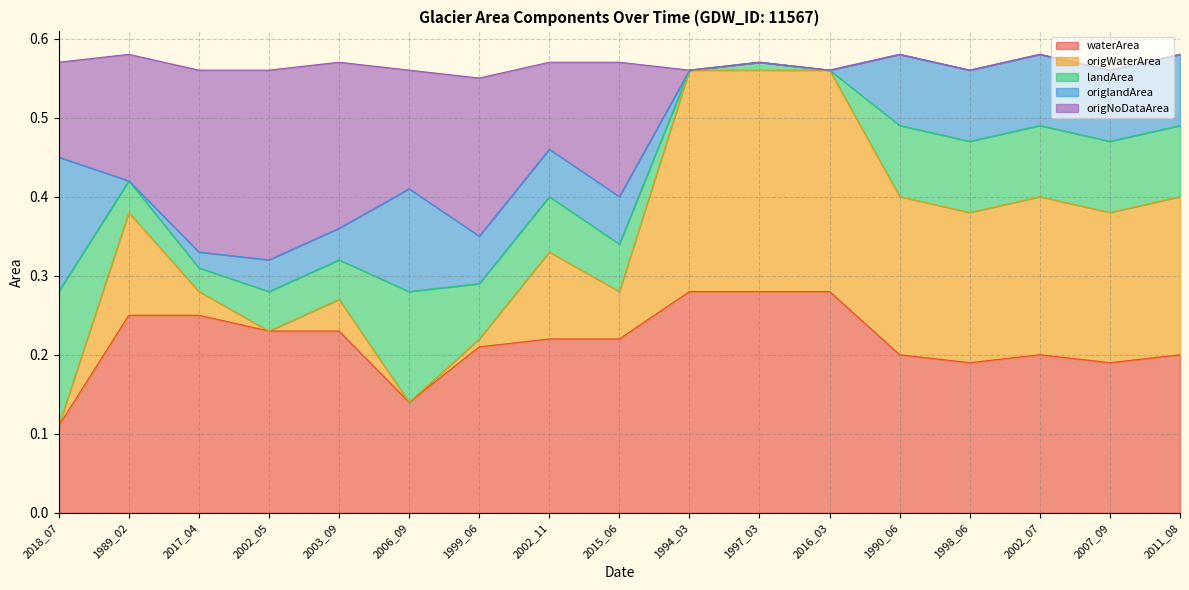

What is the difference between the maximum and minimum values in the origNoDataArea series?

0.3